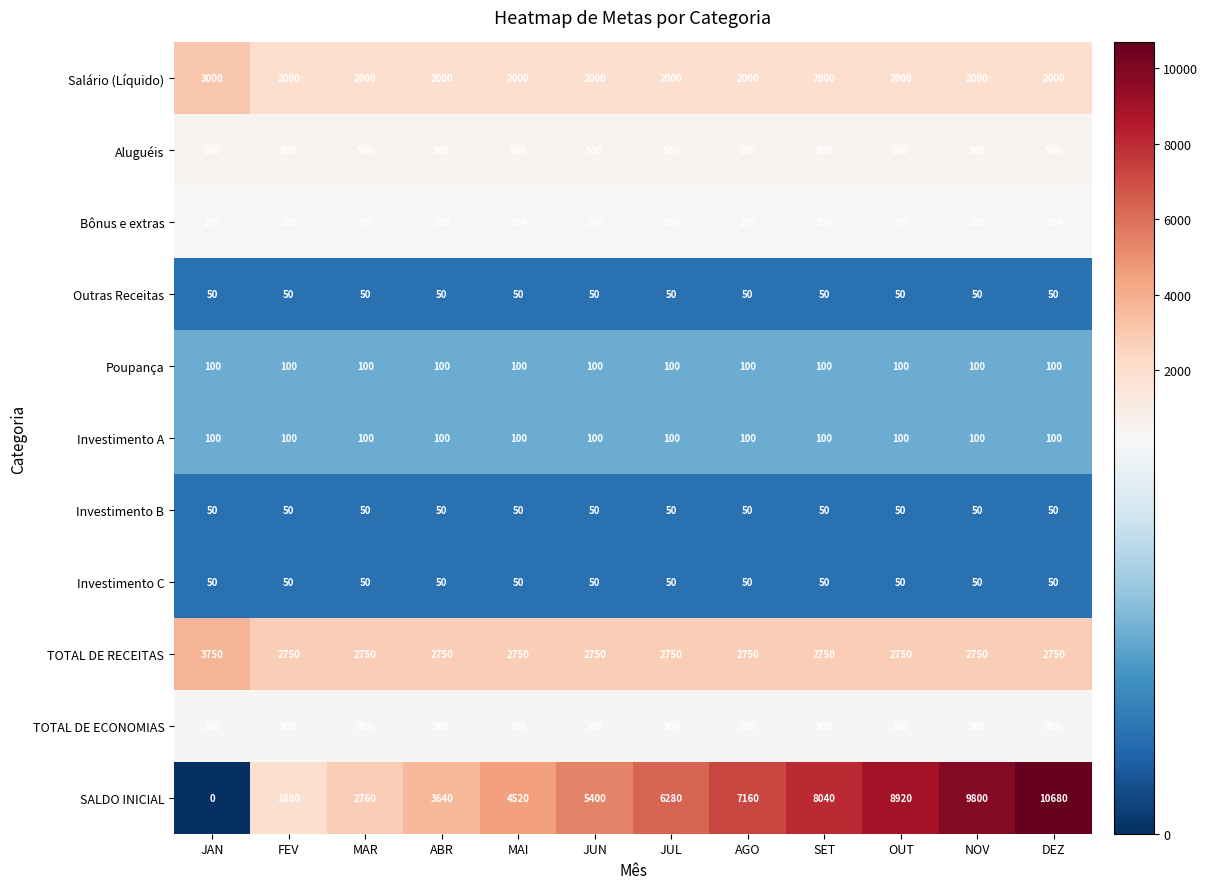

How many data points does each series have?

12